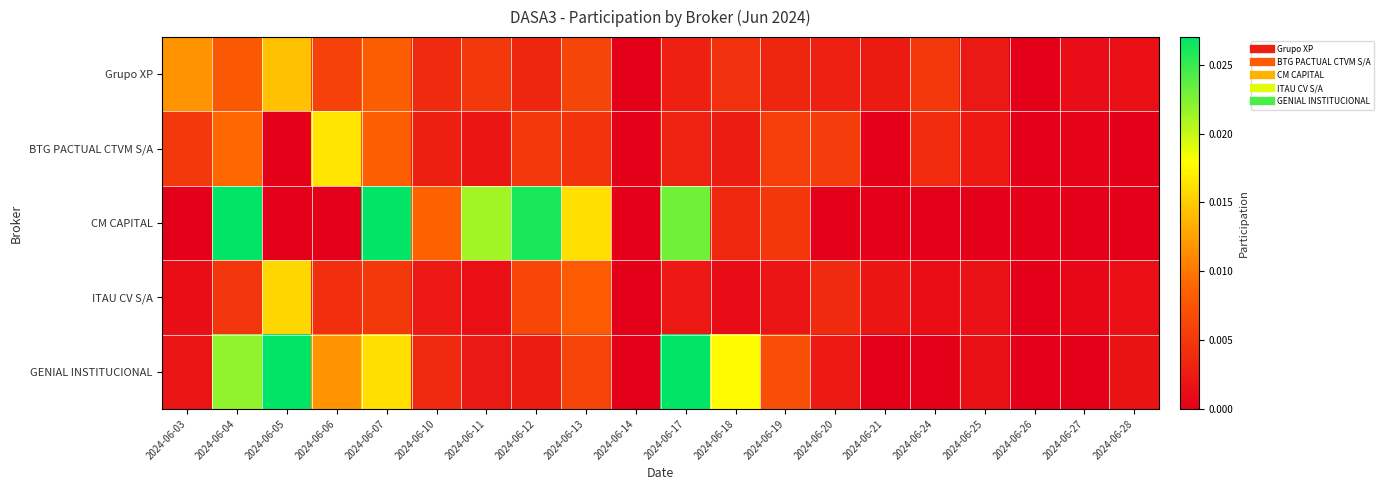

List the series in order of their peak value, highest first.

CM CAPITAL, GENIAL INSTITUCIONAL, BTG PACTUAL CTVM S/A, ITAU CV S/A, Grupo XP